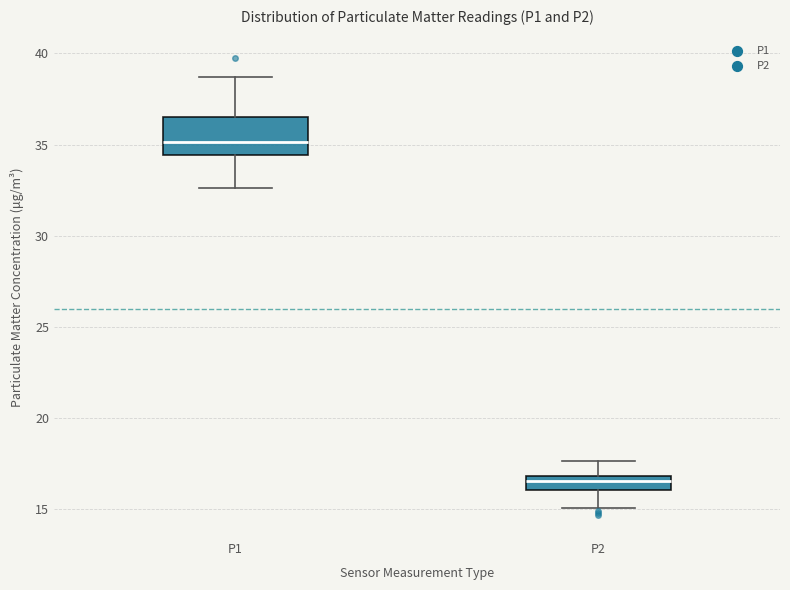

Reading left to right, transcribe this box plot: for each box, give where its median line is, the range the box spans, and where its two whiskers end, as read against the y-axis. The values are not printed on the chart, so give them approximately, as read against the axis.

P1: median 35.0, box 34.5 to 36.5, whiskers 32.5 to 38.5
P2: median 16.5, box 16.0 to 17.0, whiskers 15.0 to 17.5